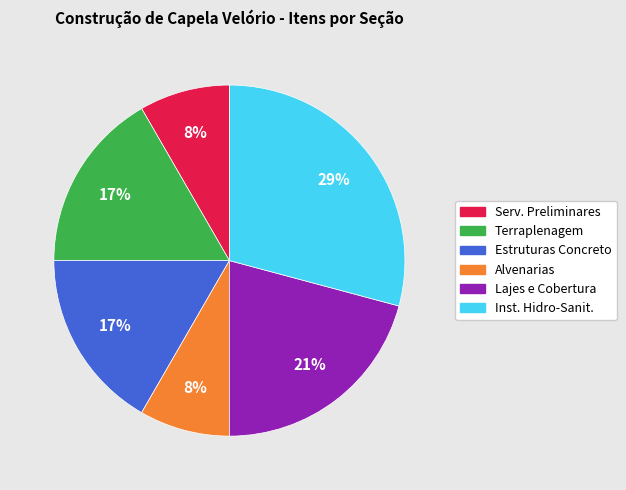

How many slices are in this pie chart?

6